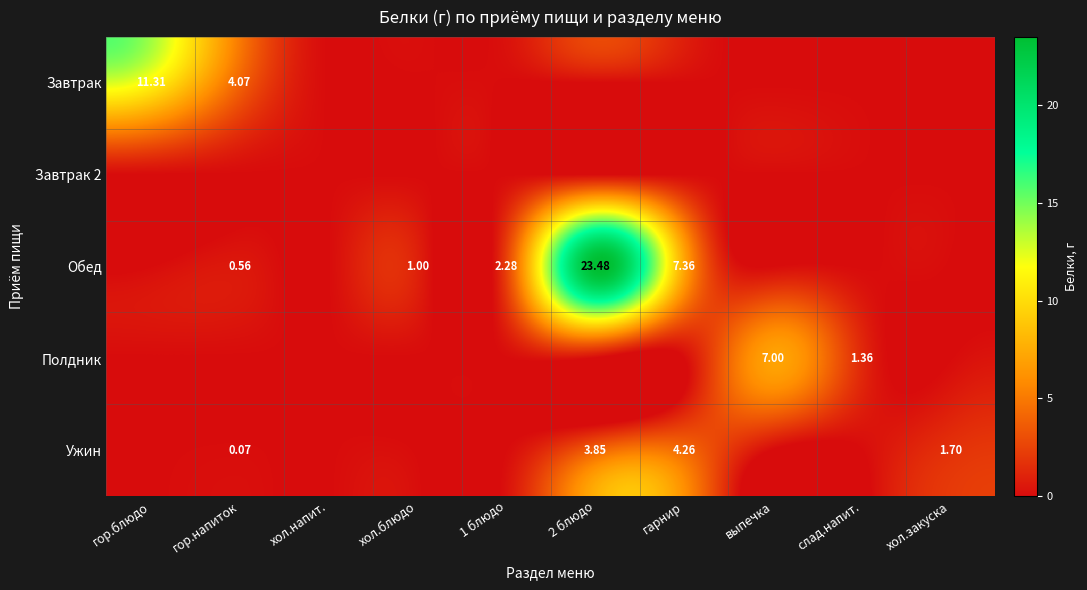

At which category does the chart reach its minimum across all series?

хол.напит.